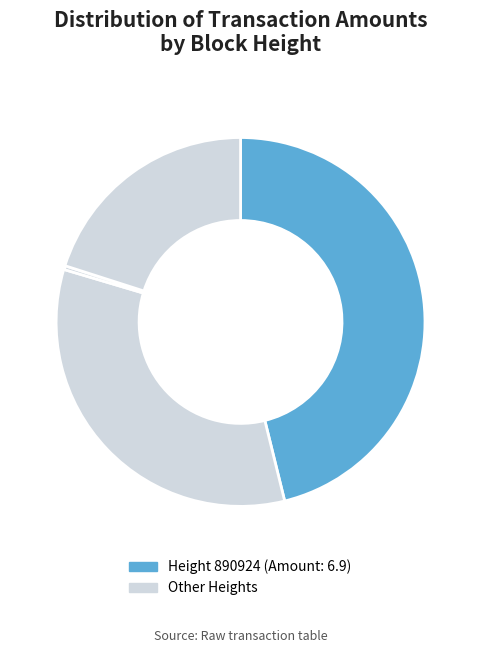

Count the number of slices in the pie.

4